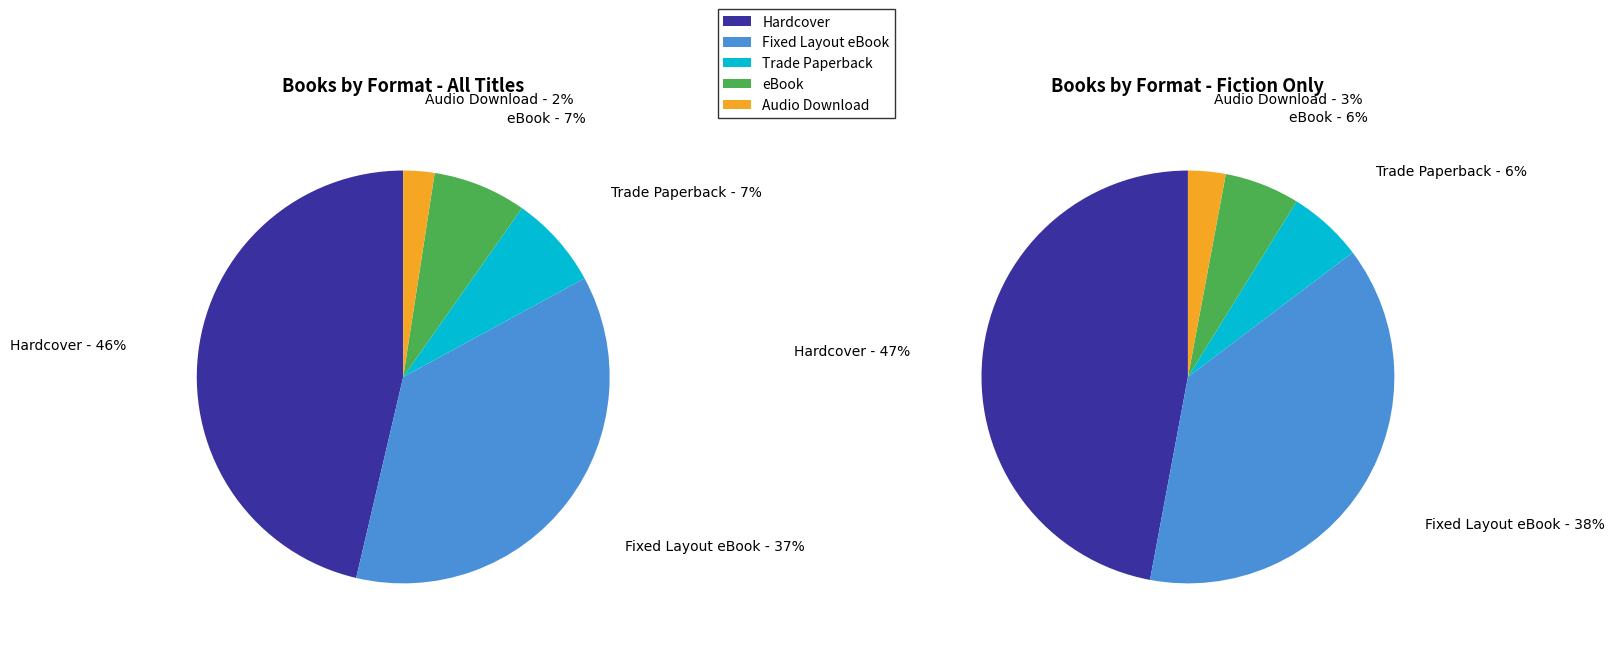

Count the number of slices in the pie.

5